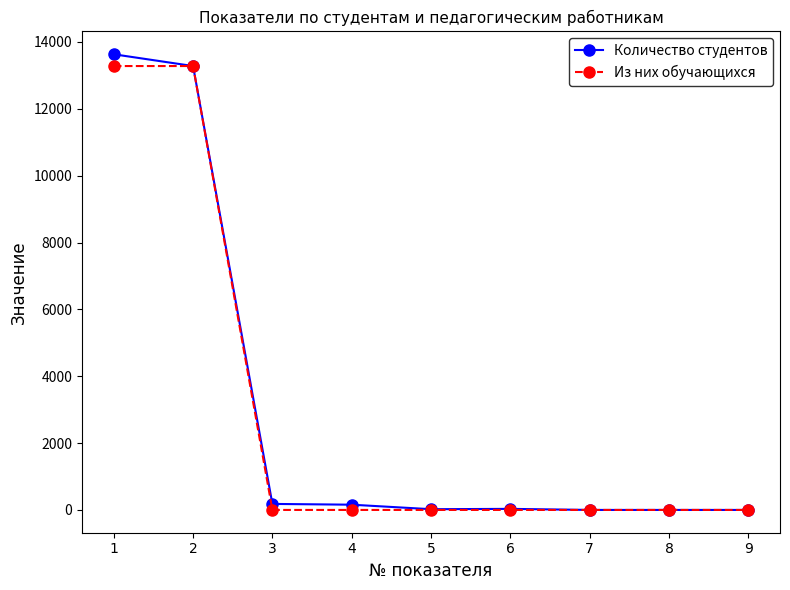

The value of Количество студентов at 7 is 5622. True or false?

False